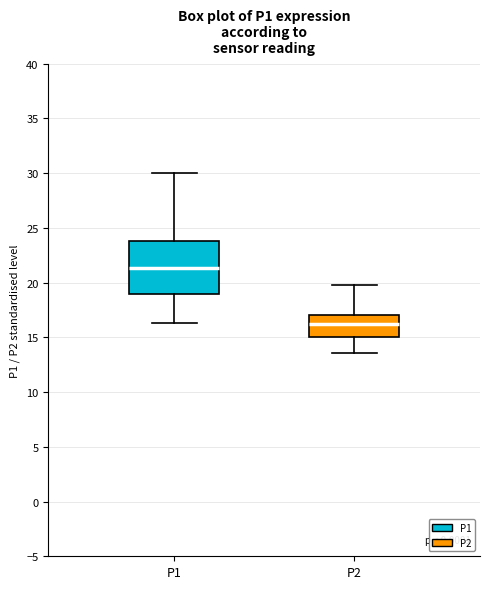

Where does the lower whisker of the box for P2 end on the y-axis? The values are not printed on the chart, so give them approximately, as read against the axis.

13.5